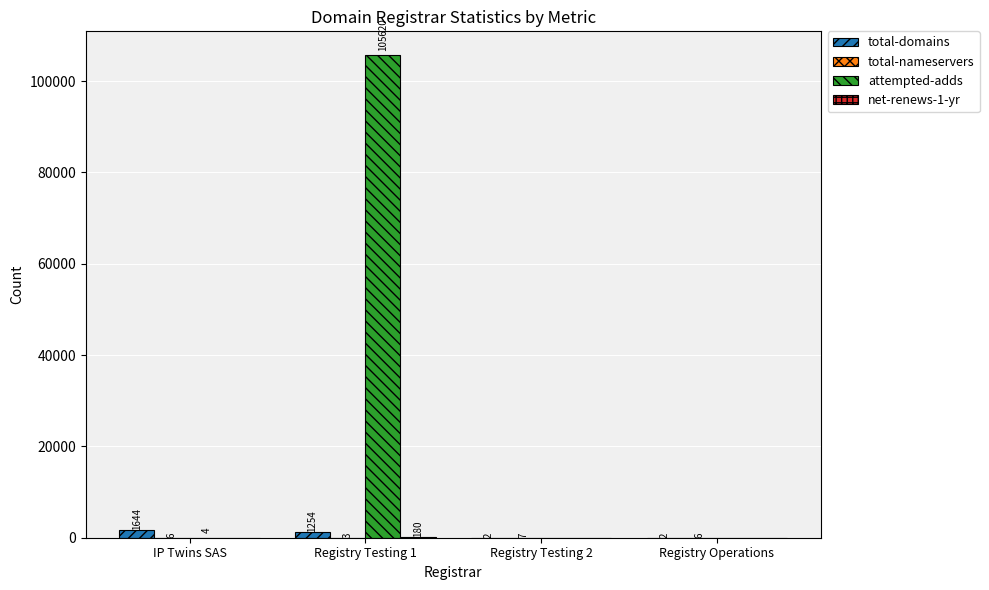

Where is attempted-adds nearest to the value 52810?

IP Twins SAS